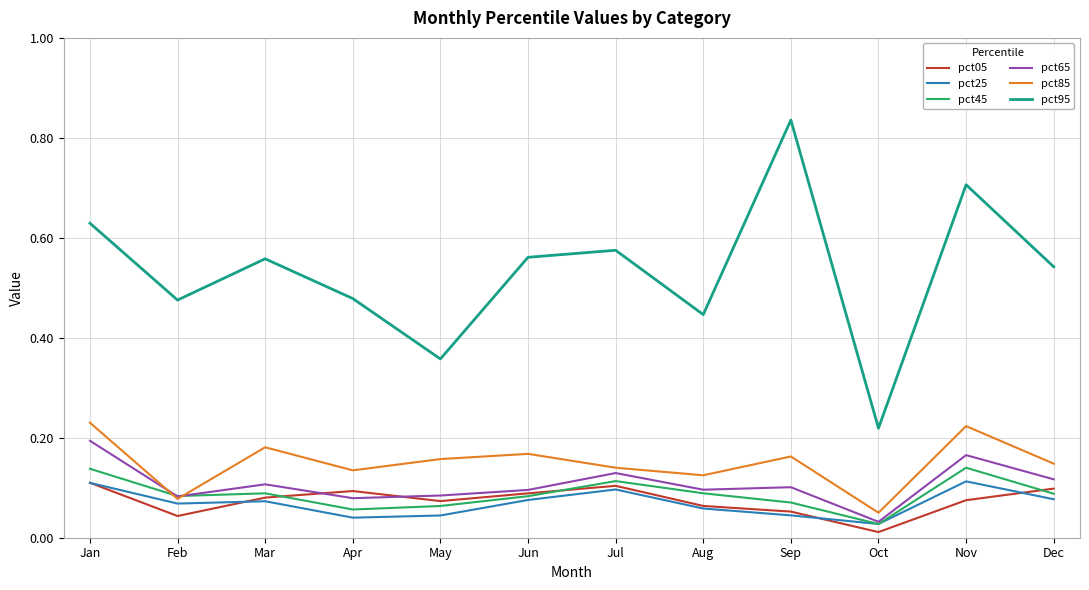

At which category does pct95 reach its first local peak?

Mar